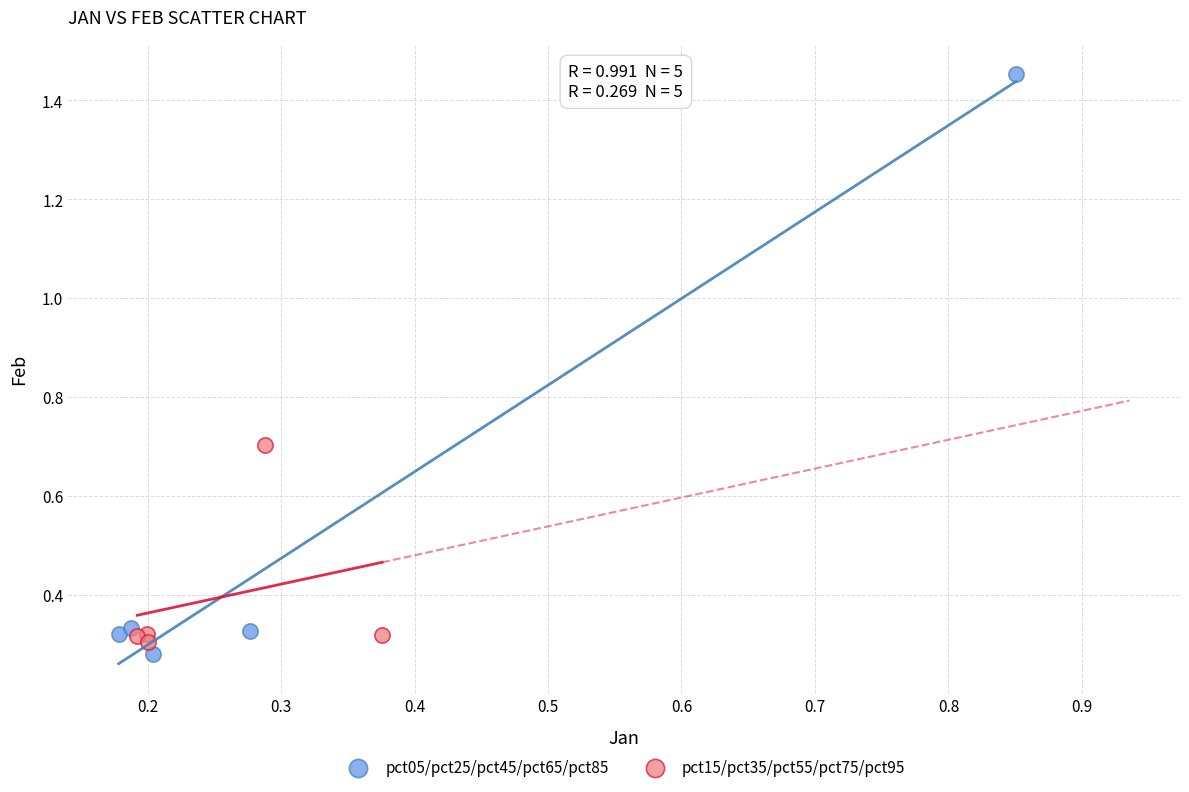

Which series has the widest spread of Y values?

pct05/pct25/pct45/pct65/pct85